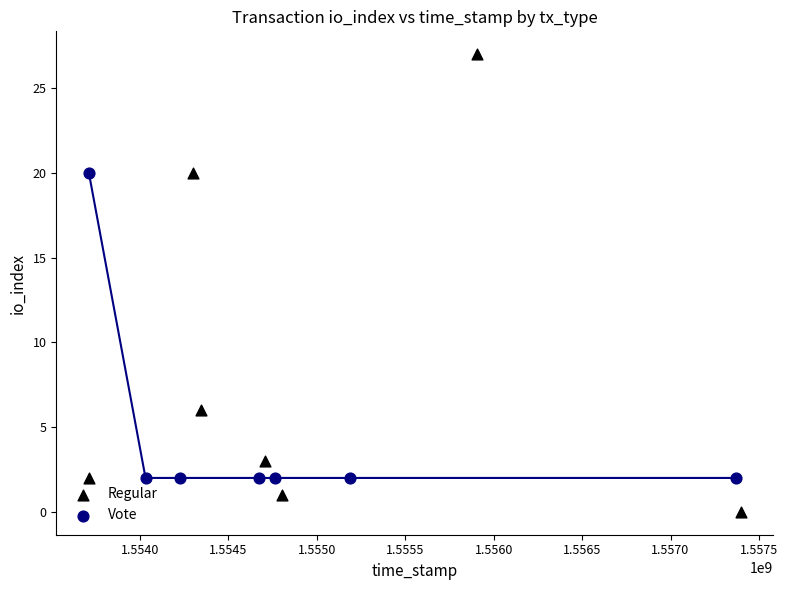

Which series contains the highest Y value?

Regular